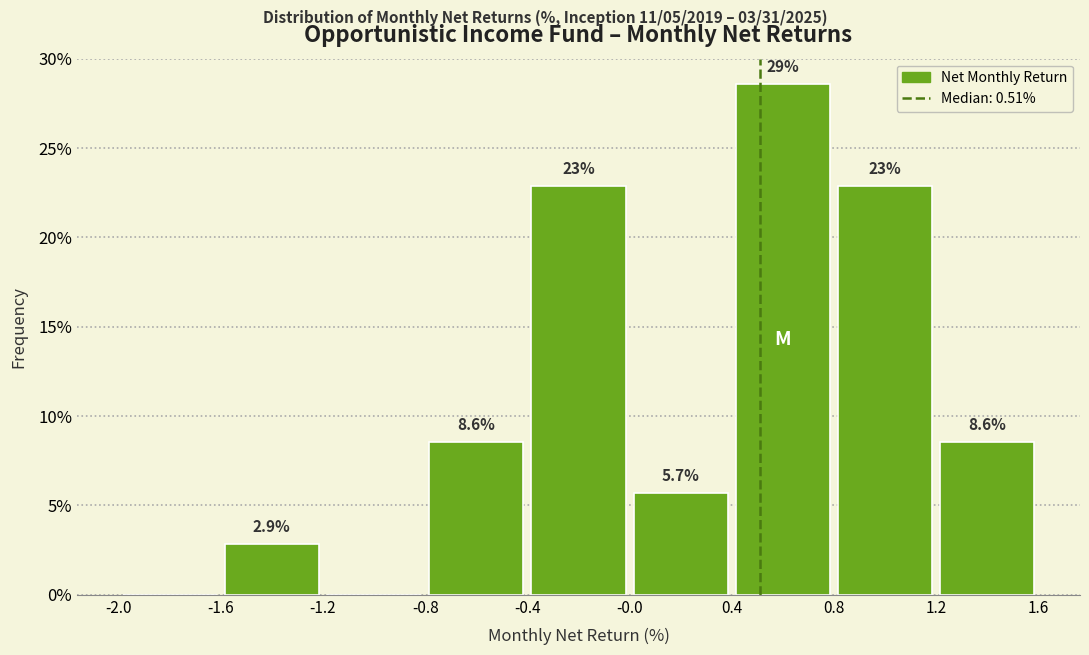

Over which range of the x-axis is the bar tallest?

0.4 to 0.8